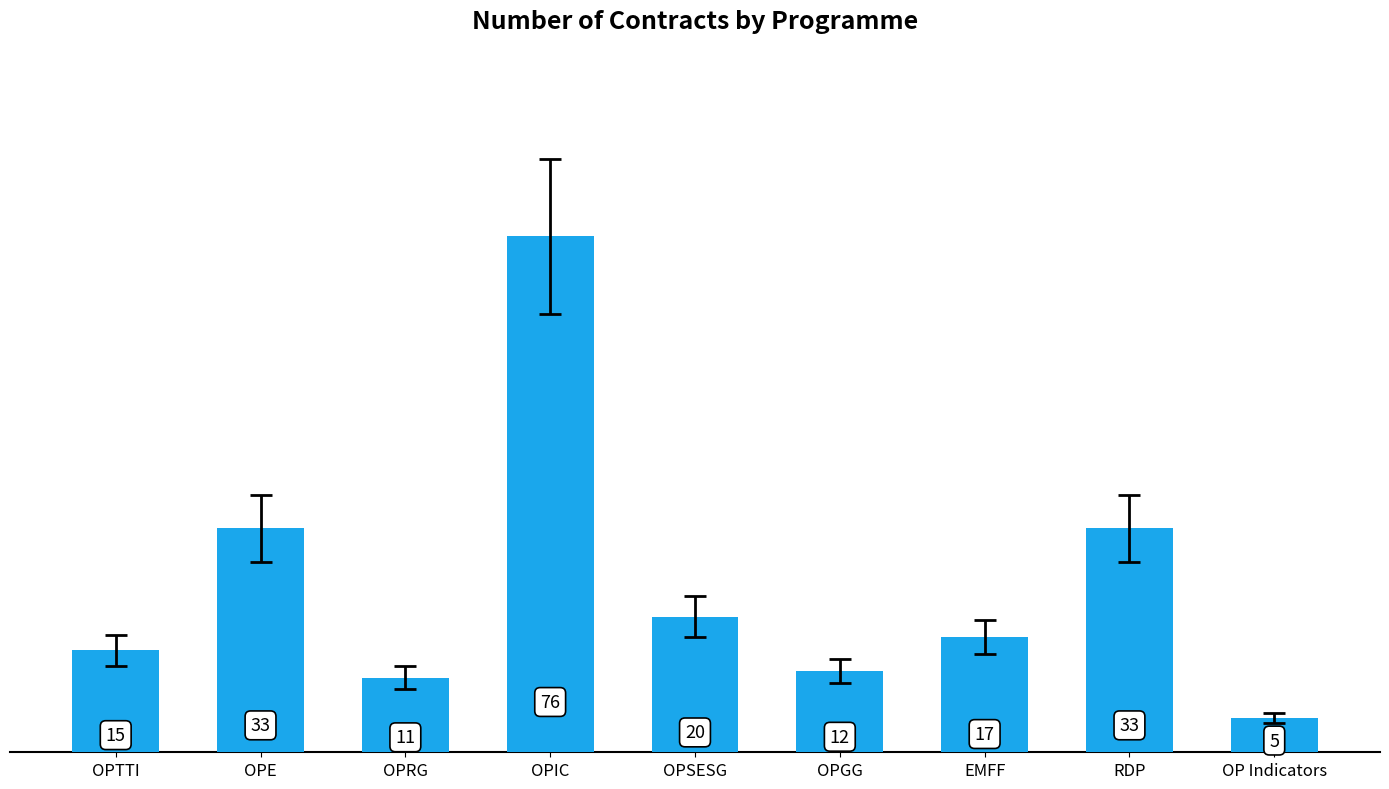

What is the label of the 9th bar from the left?

OP Indicators